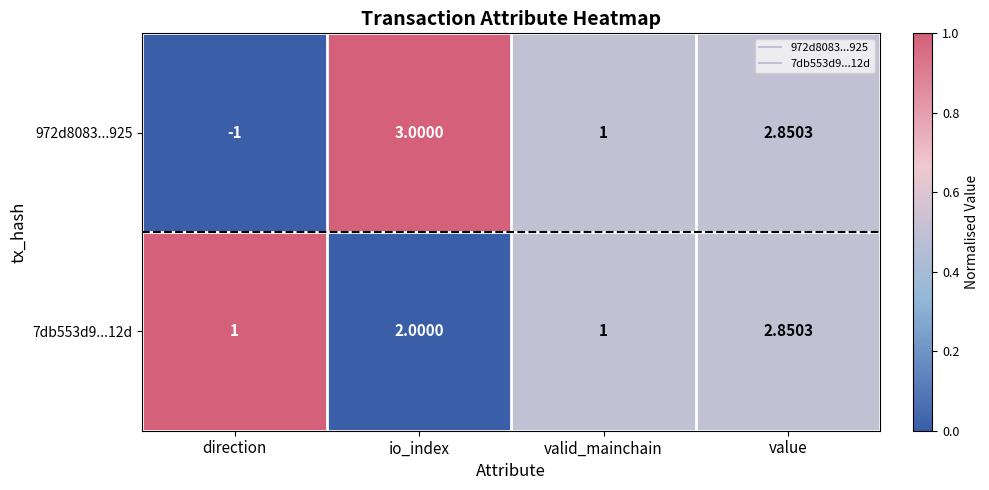

Which category has the lowest value in the 972d8083...925 series?

direction